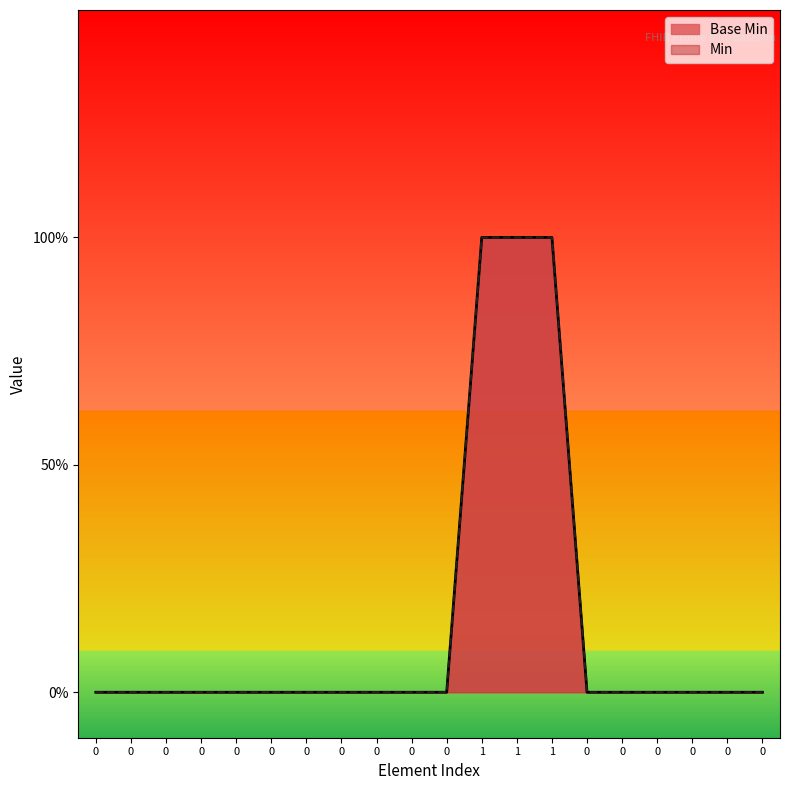

List the labels in order of value, largest first.

1, 1, 1, 0, 0, 0, 0, 0, 0, 0, 0, 0, 0, 0, 0, 0, 0, 0, 0, 0